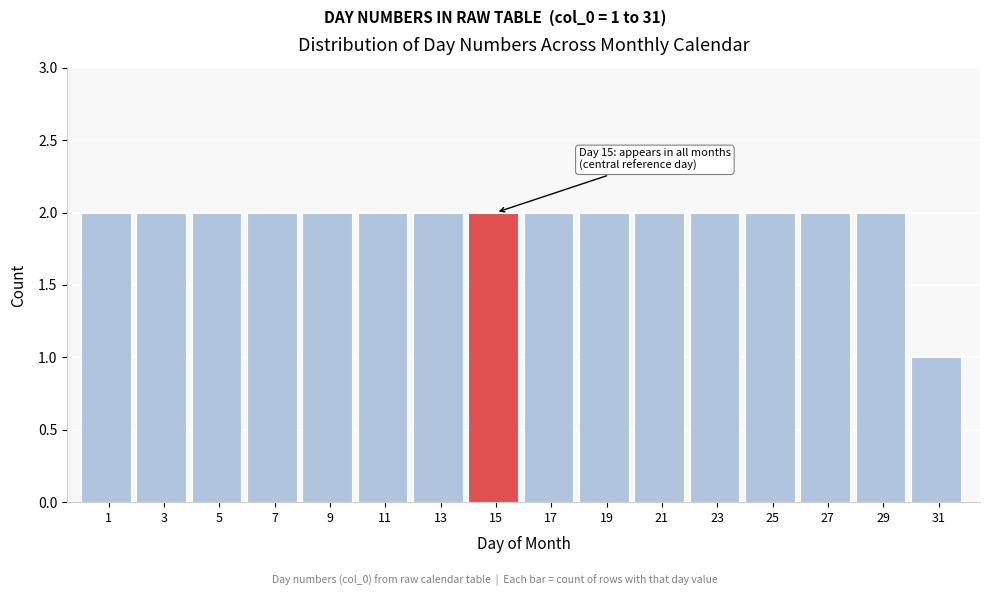

Reading left to right, what are all the values shown in this chart?

1=2	3=2	5=2	7=2	9=2	11=2	13=2	15=2	17=2	19=2	21=2	23=2	25=2	27=2	29=2	31=1